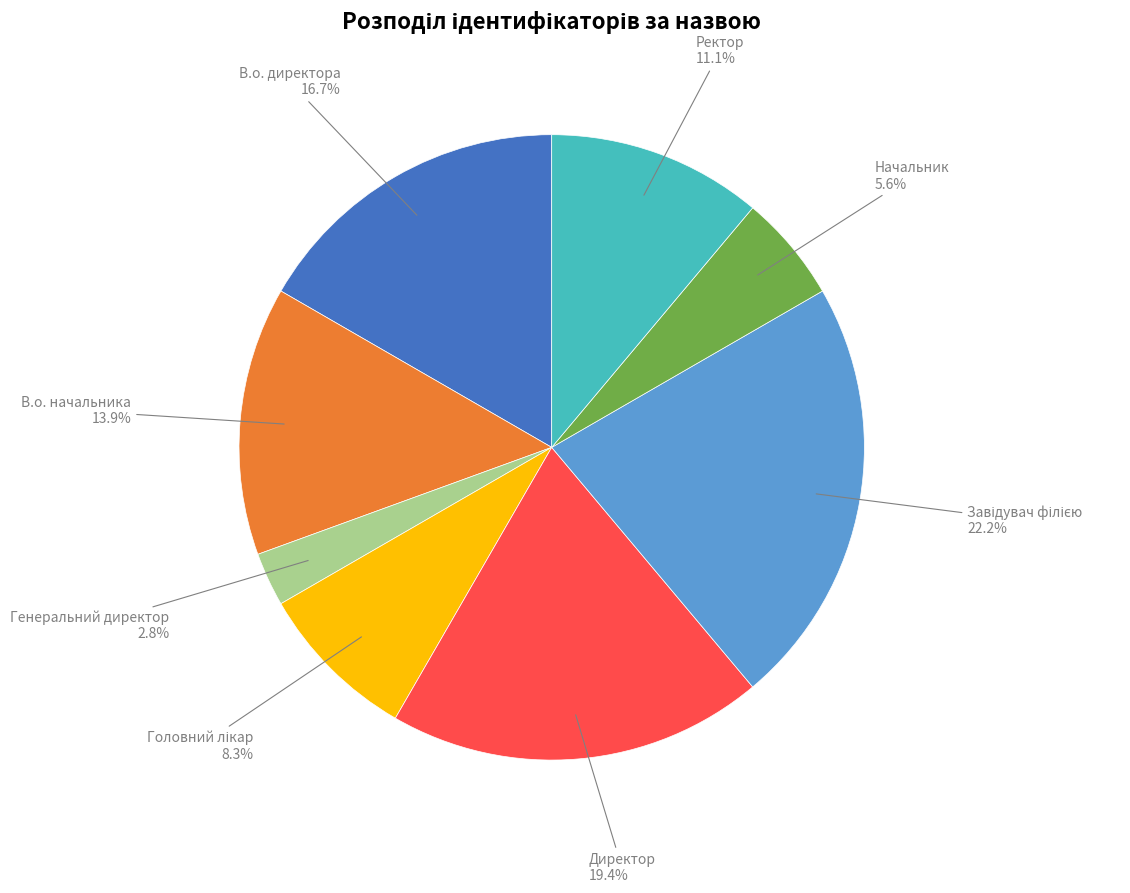

Which slice is the smallest?

Генеральний директор